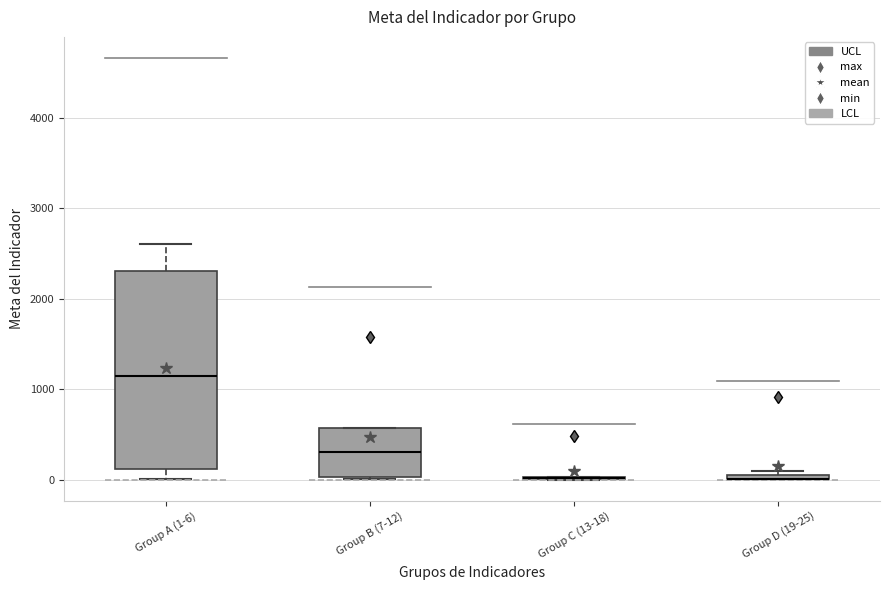

Where does the median line of the box for Group B (7-12) sit on the y-axis? The values are not printed on the chart, so give them approximately, as read against the axis.

300